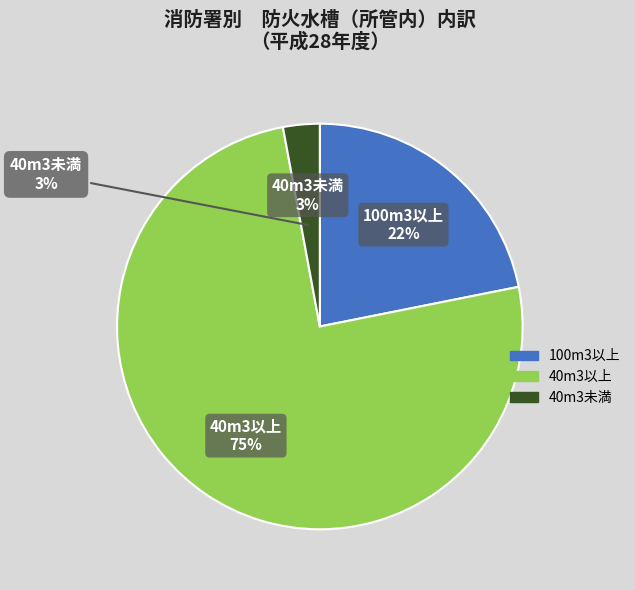

What percentage is the 40m3以上 slice, to the nearest percent?

75%